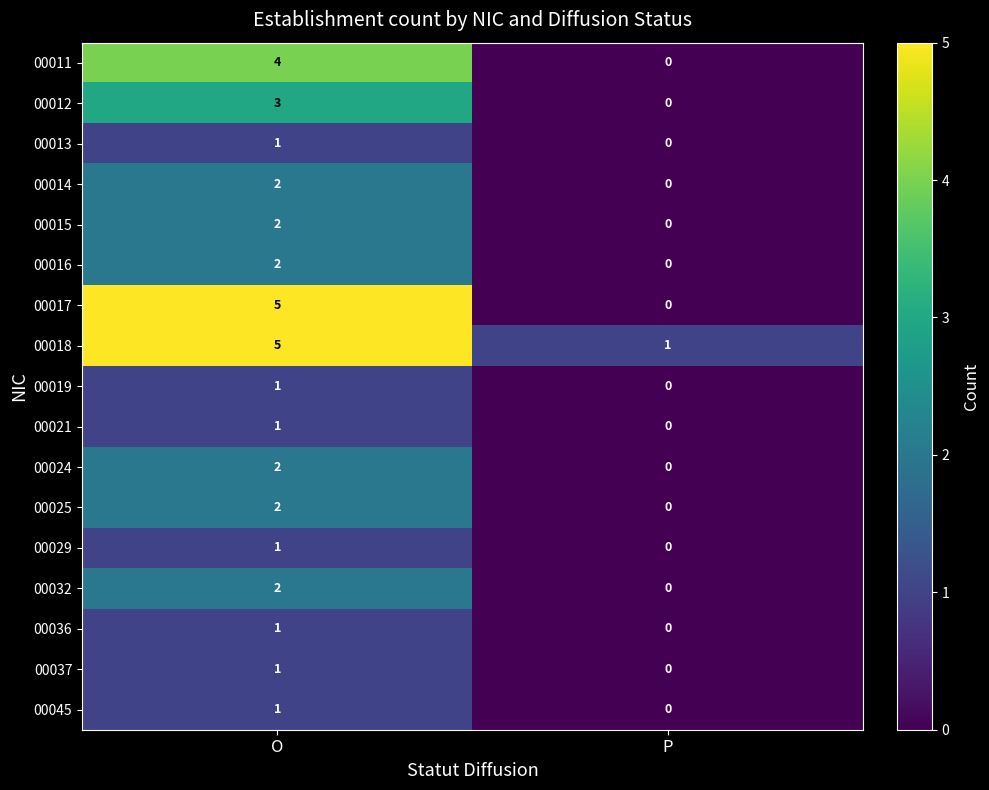

Which series has the largest range (max minus min)?

00017